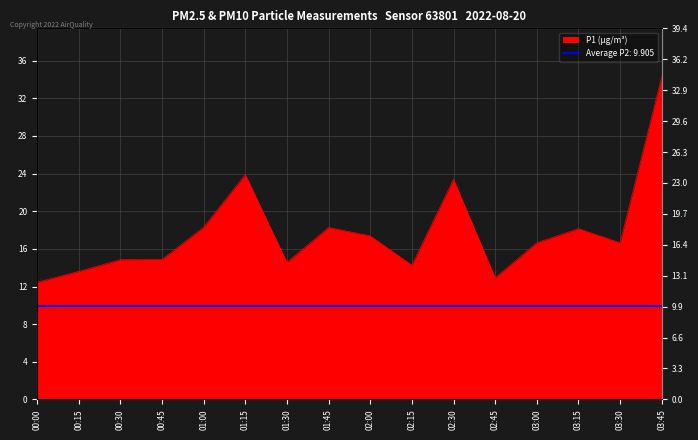

Where is the data nearest to the value 23?

02:30